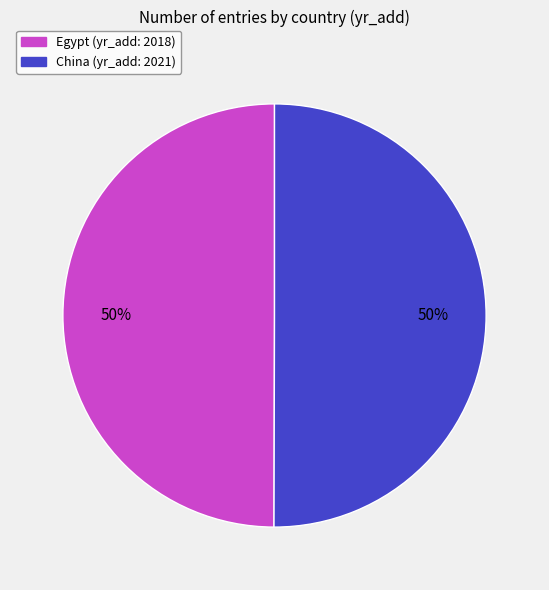

Do China and Egypt together represent more than half of the pie?

Yes